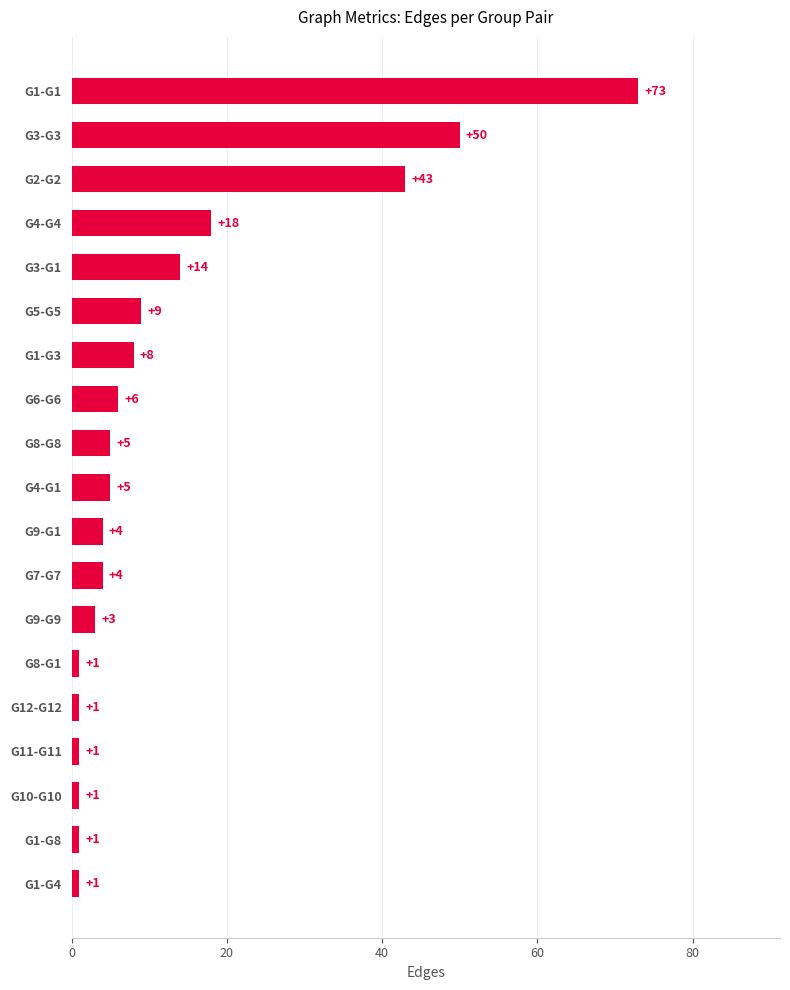

True or false: the data shows 8 at G1-G3.

True